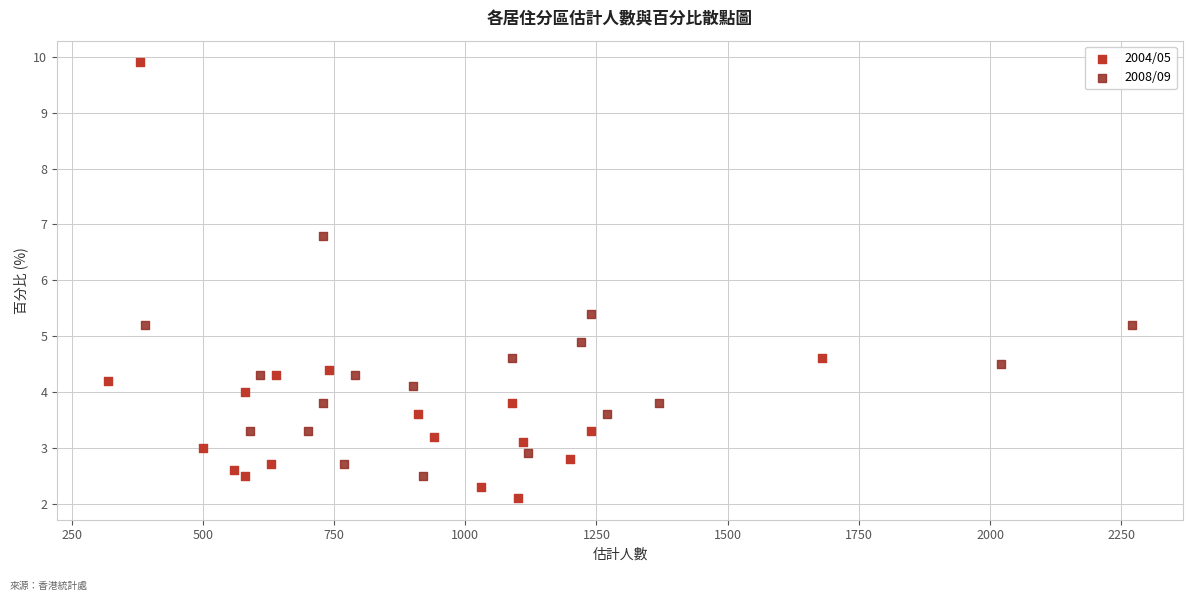

Which series contains the highest Y value?

2004/05